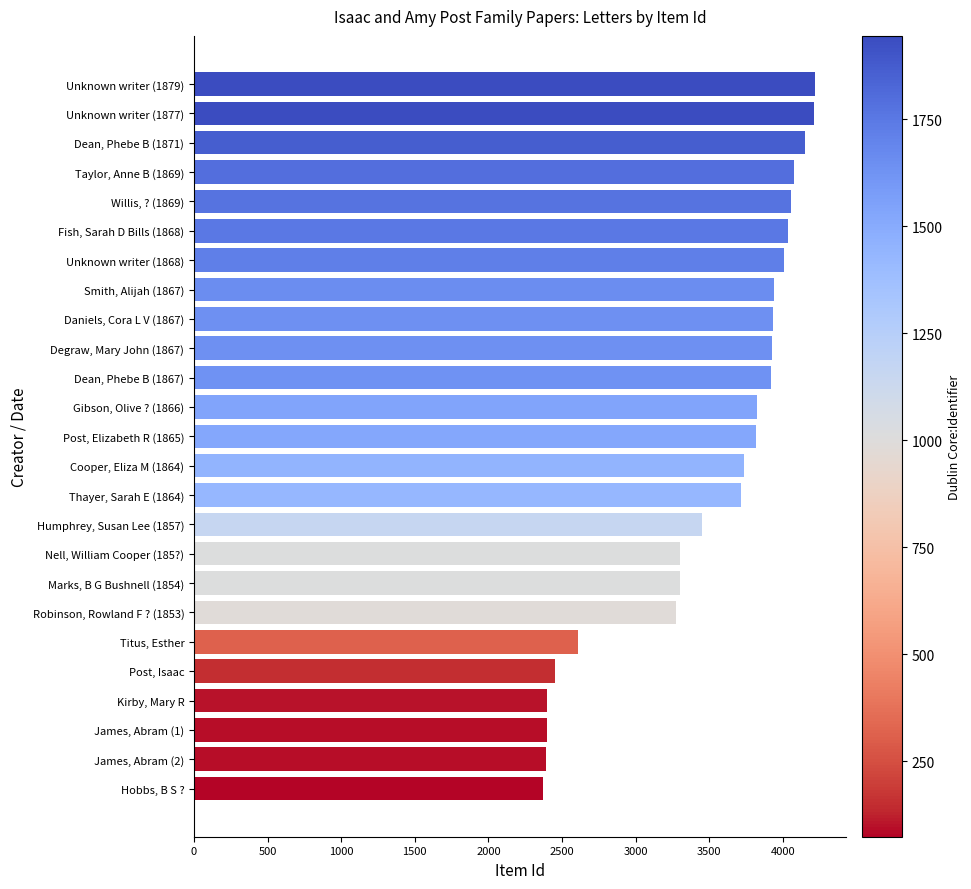

What is the ratio of the value at Daniels, Cora L V (1867) to the value at James, Abram (1)?

1.6